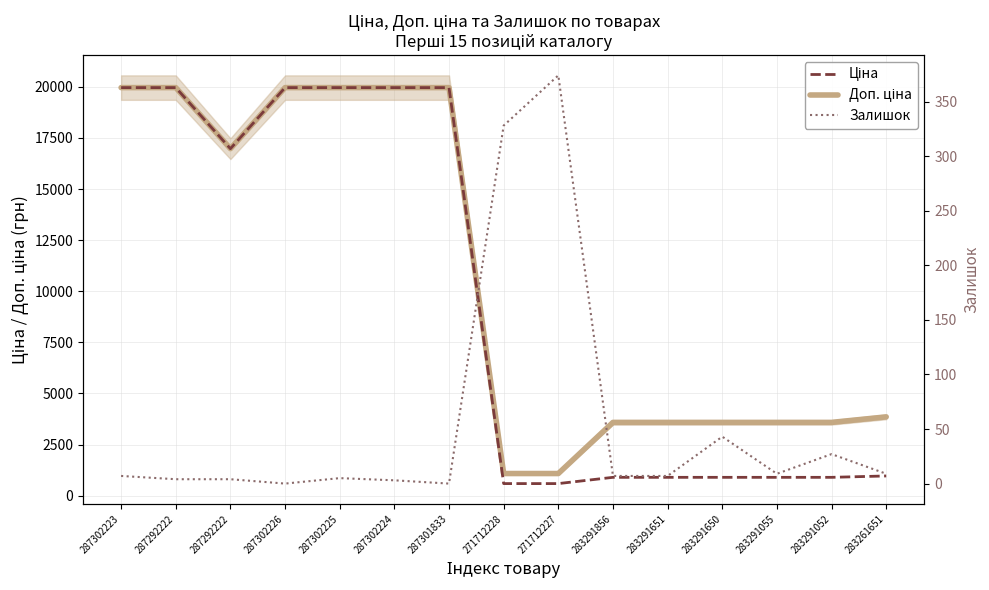

Does the chart display data point markers on the line(s)?

No